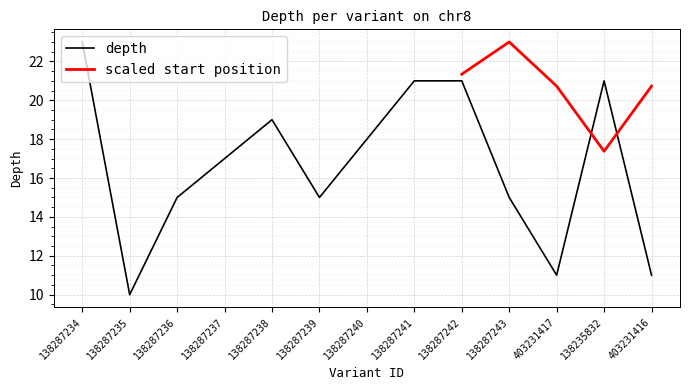

Reading left to right, transcribe all the data shown in this chart.

138287234=23	138287235=10	138287236=15	138287237=17	138287238=19	138287239=15	138287240=18	138287241=21	138287242=21	138287243=15	403231417=11	138235832=21	403231416=11